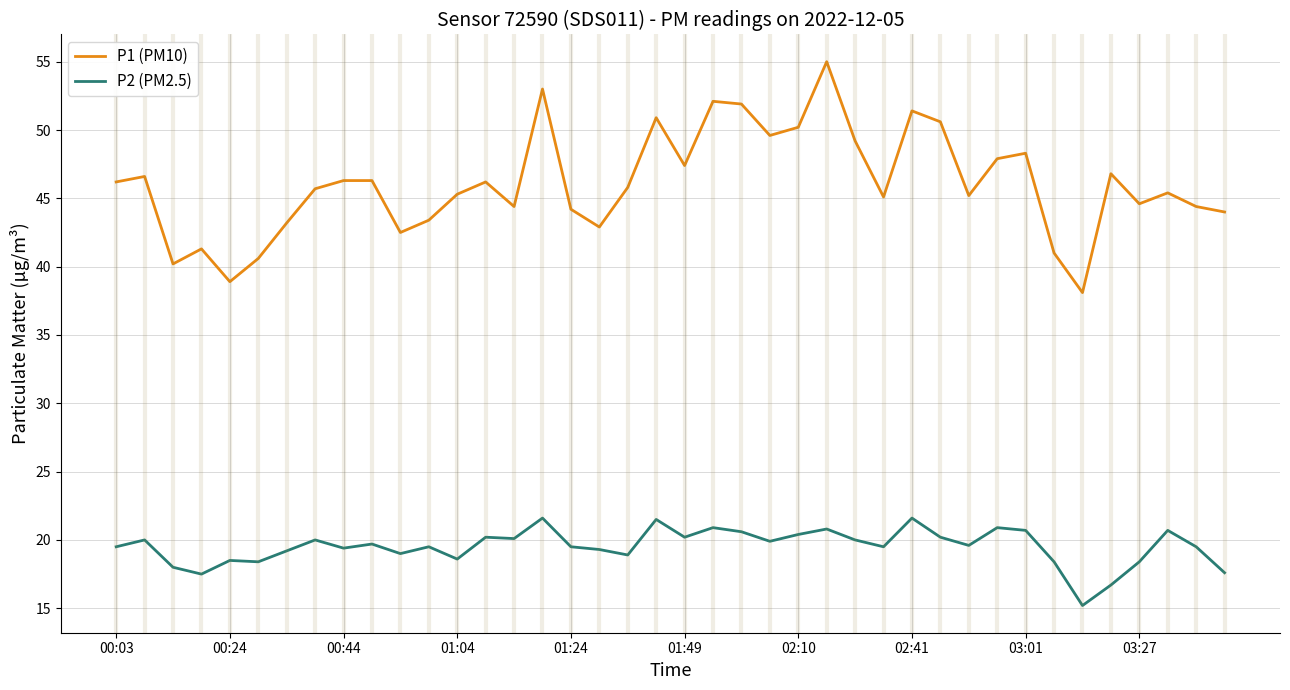

True or false: P1 (PM10) and P2 (PM2.5) intersect in this chart.

False